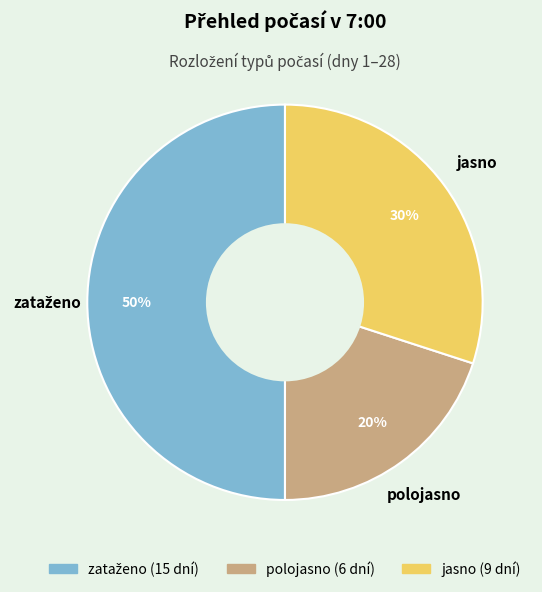

How many segments does this pie chart have?

3